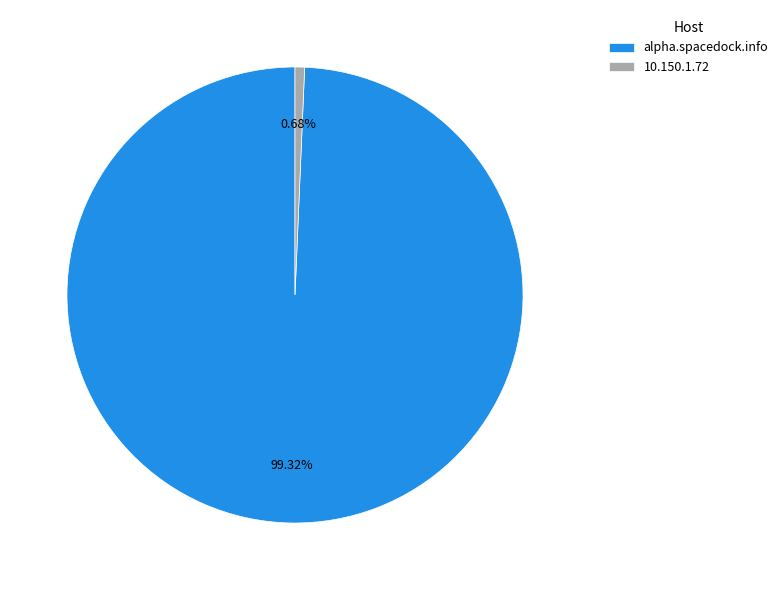

True or false: alpha.spacedock.info accounts for 89% of the total.

False